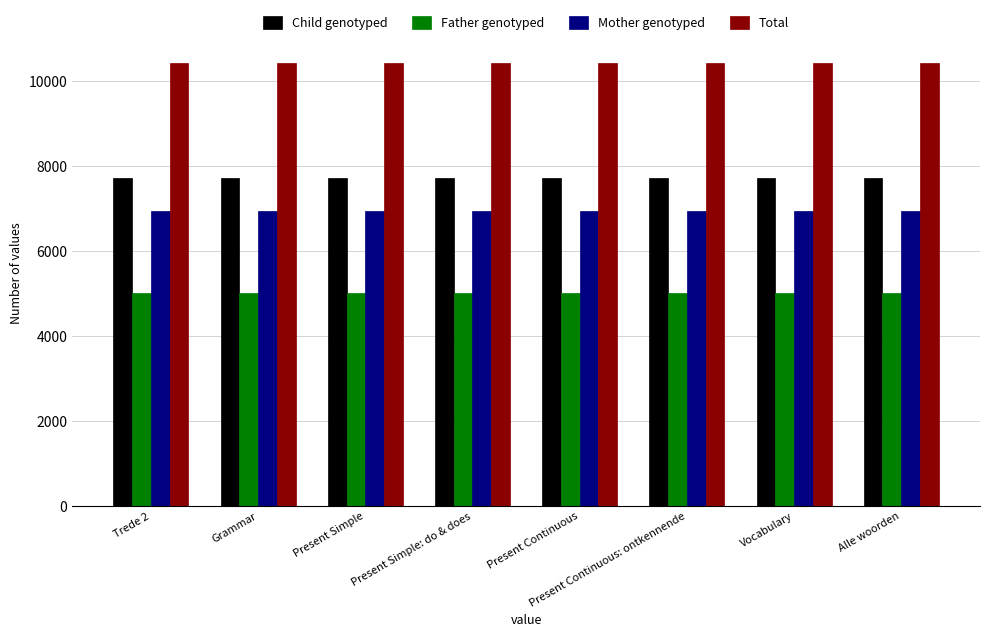

What is the difference between the highest and lowest values at Present Simple: do & does?

5403